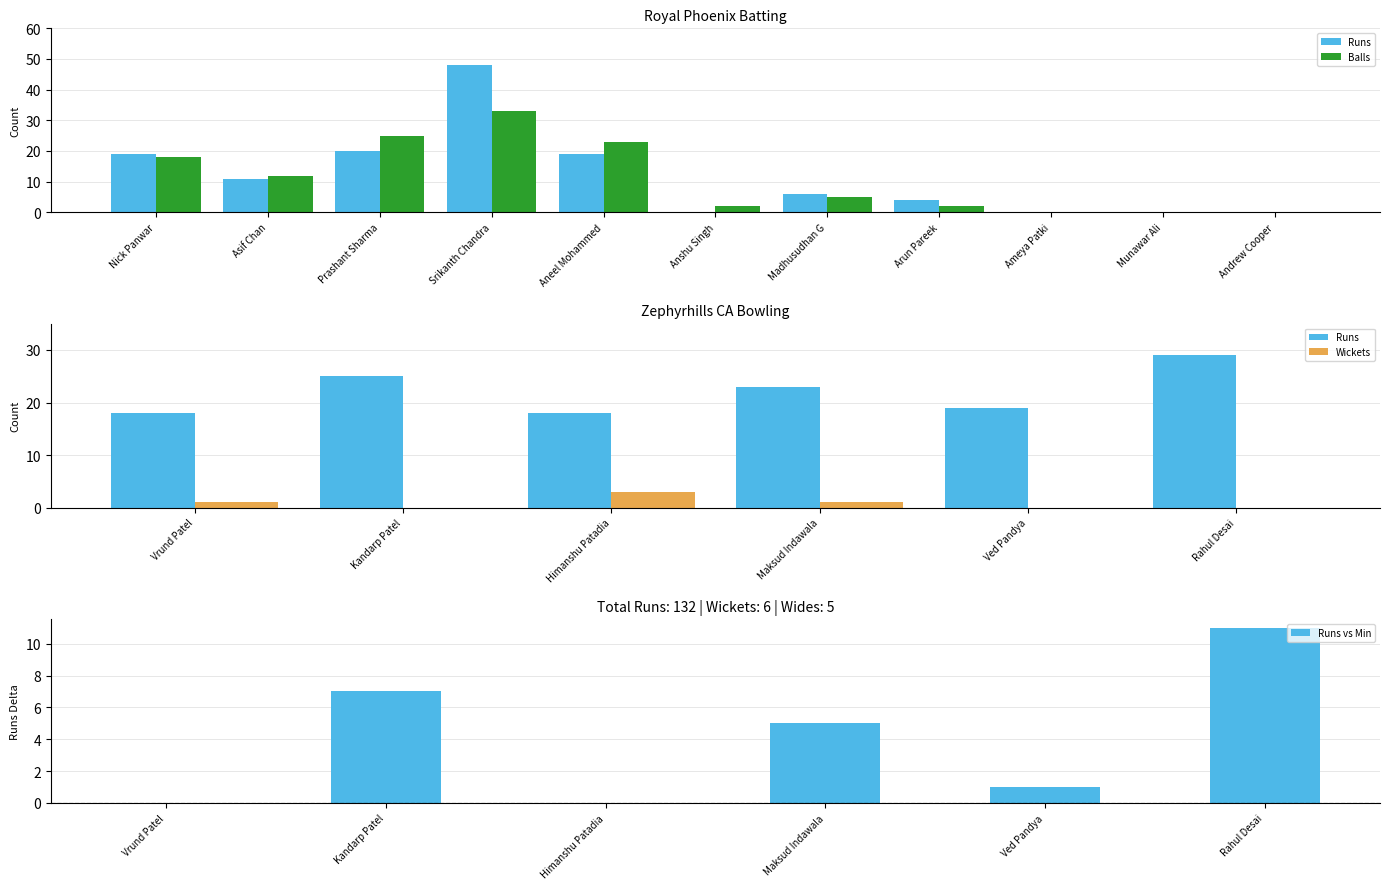

What is the difference between the second highest and minimum values in the Royal Phoenix Balls series?

25